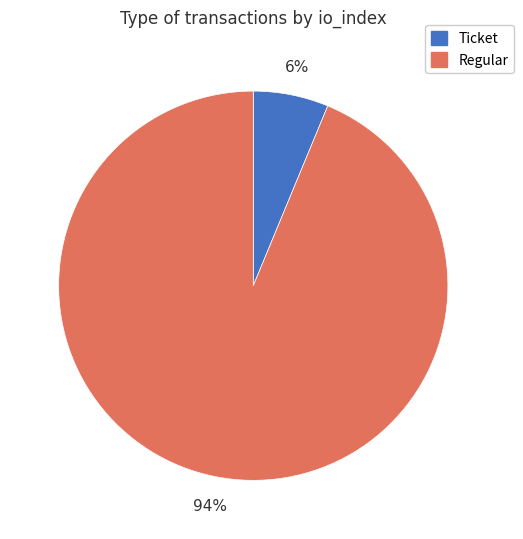

True or false: Regular accounts for 82% of the total.

False